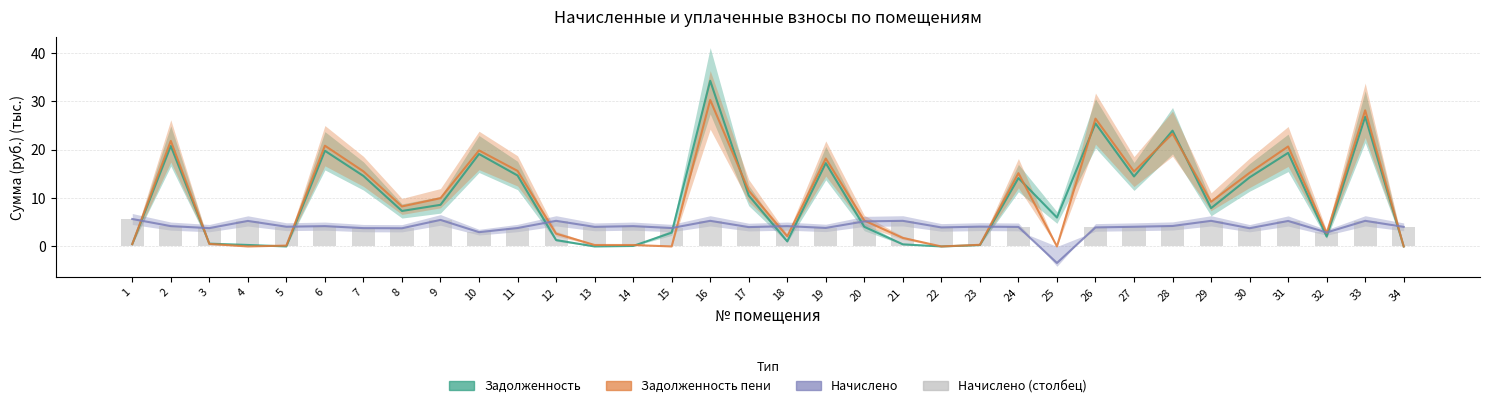

The value of задолженность (col_1) at 18 is 1.1. True or false?

True